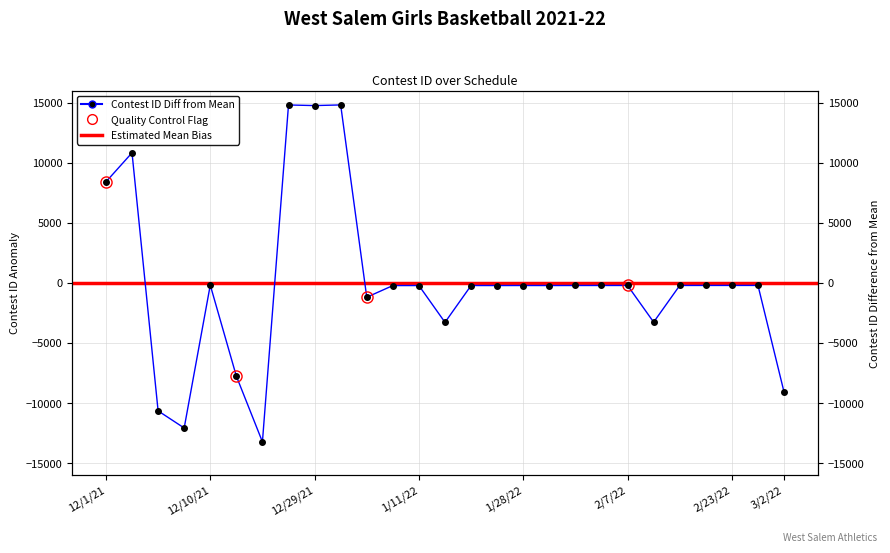

True or false: the data has more than 0 interior local peaks.

True